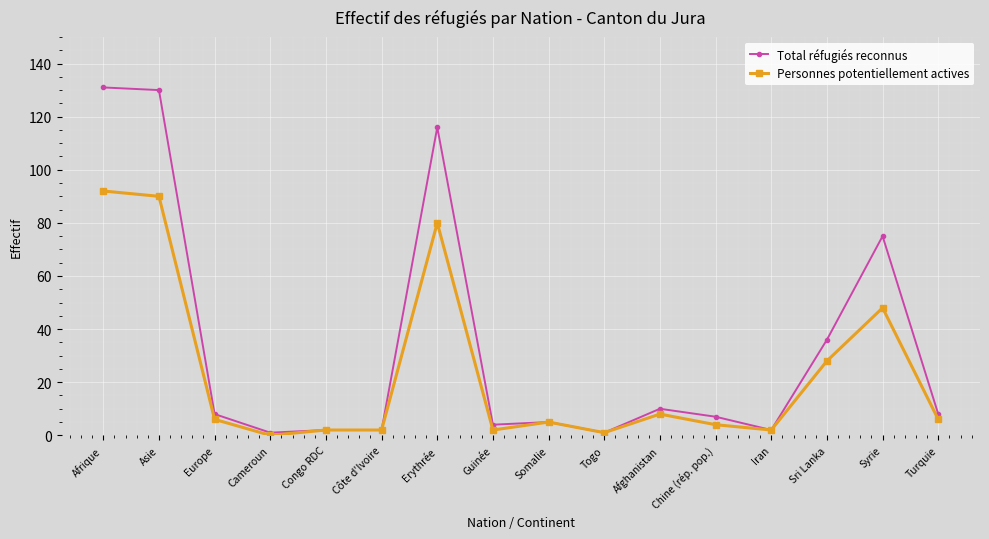

What position from the left is Somalie?

9